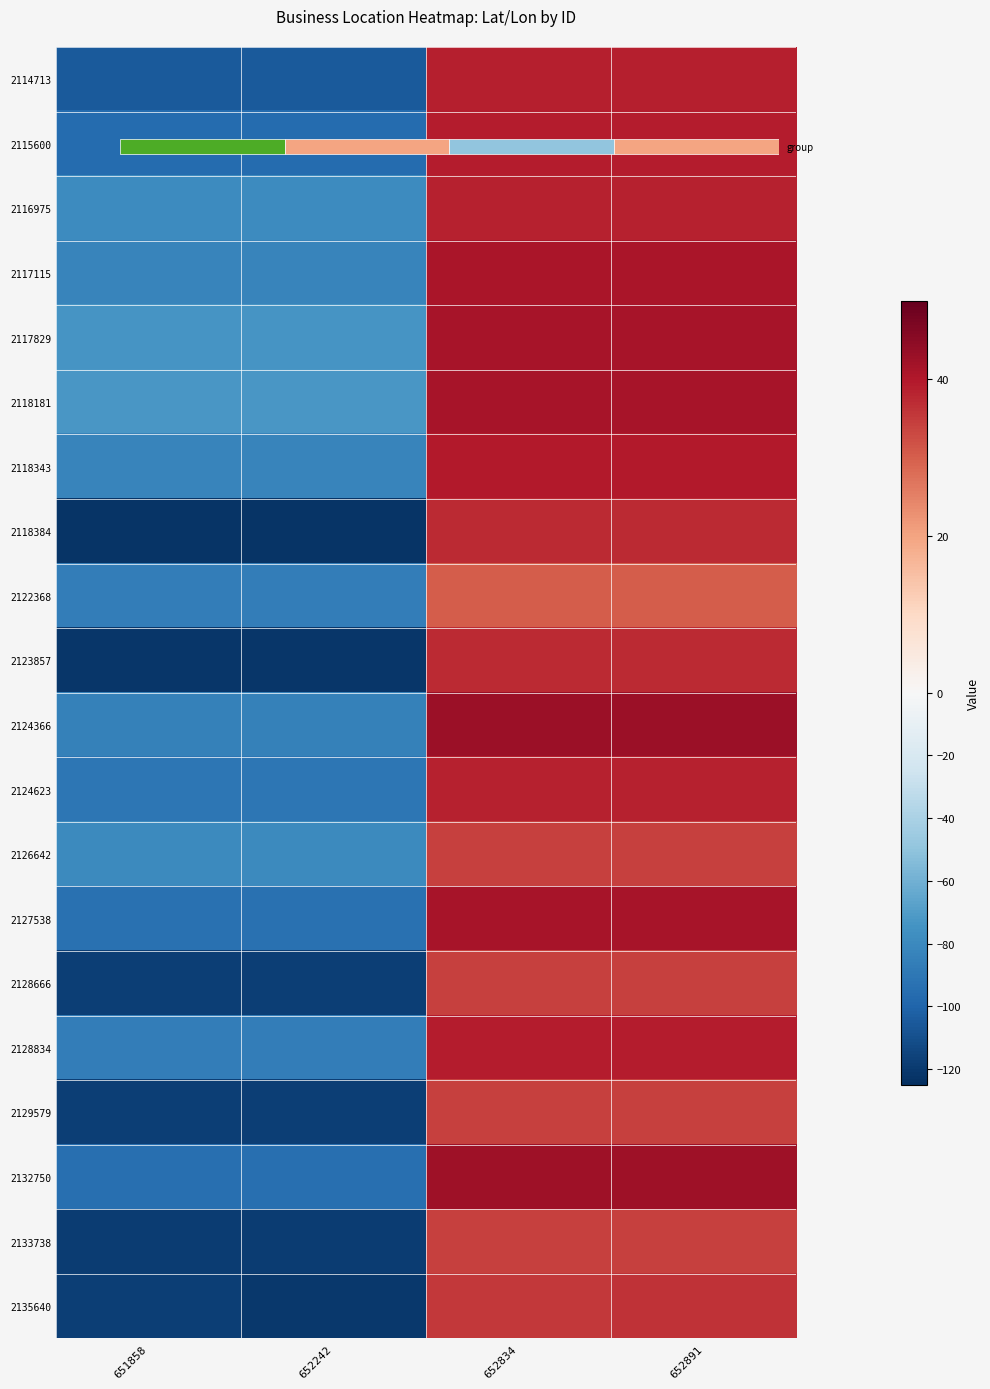

Which has a higher value, 651858 or 652242?

651858